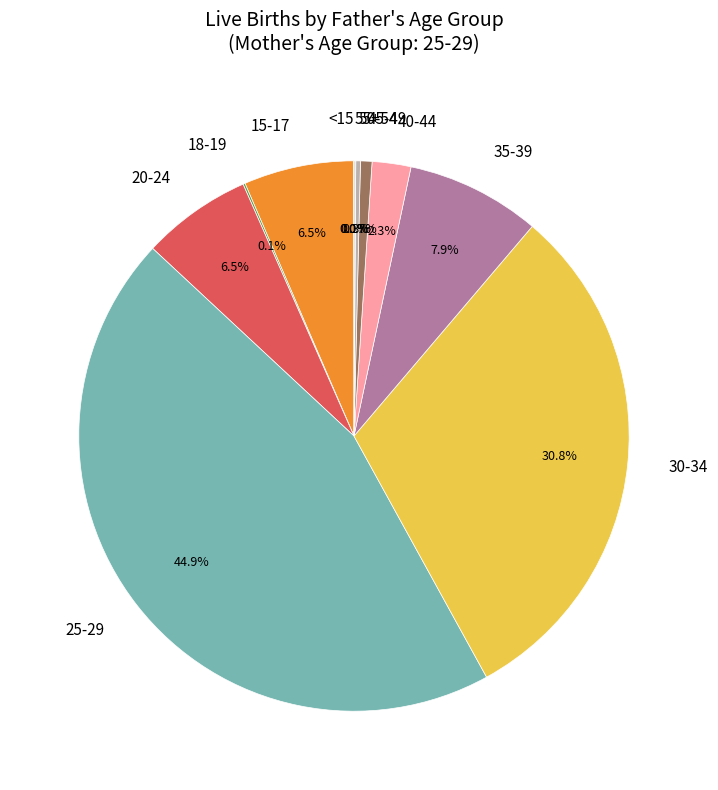

What is the ratio of the value at 30-34 to the value at 35-39?

3.9